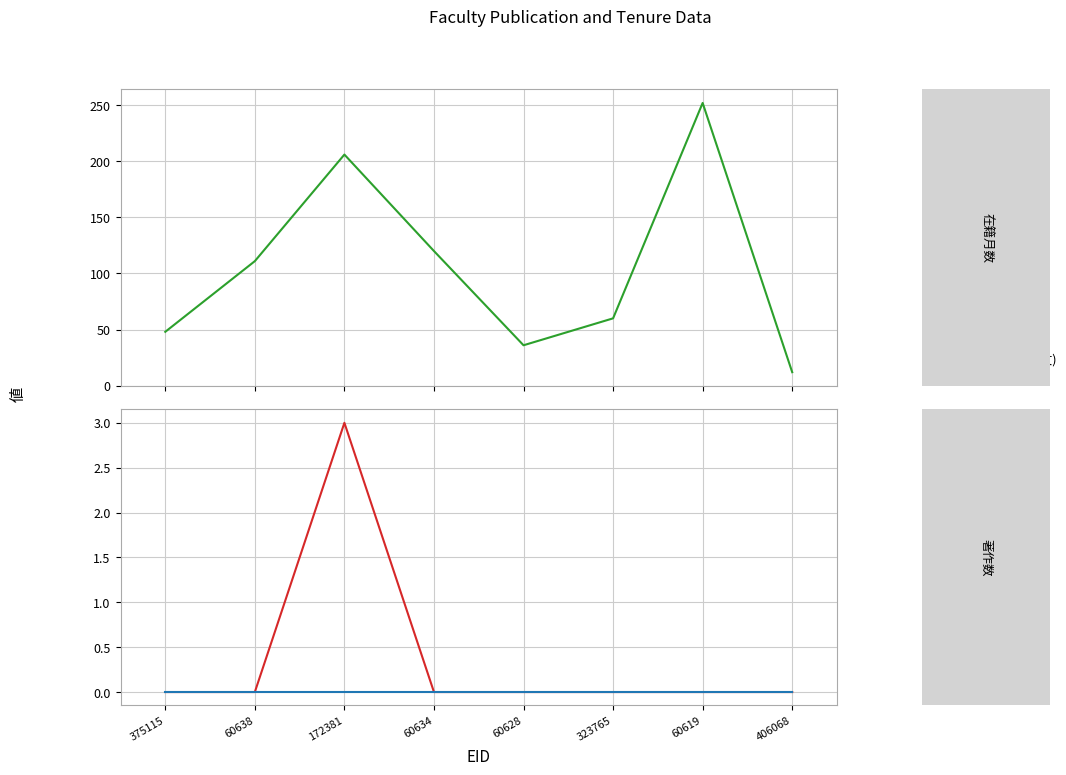

List the labels in order of 在籍月数 value, largest first.

60619, 172381, 60634, 60638, 323765, 375115, 60628, 406068